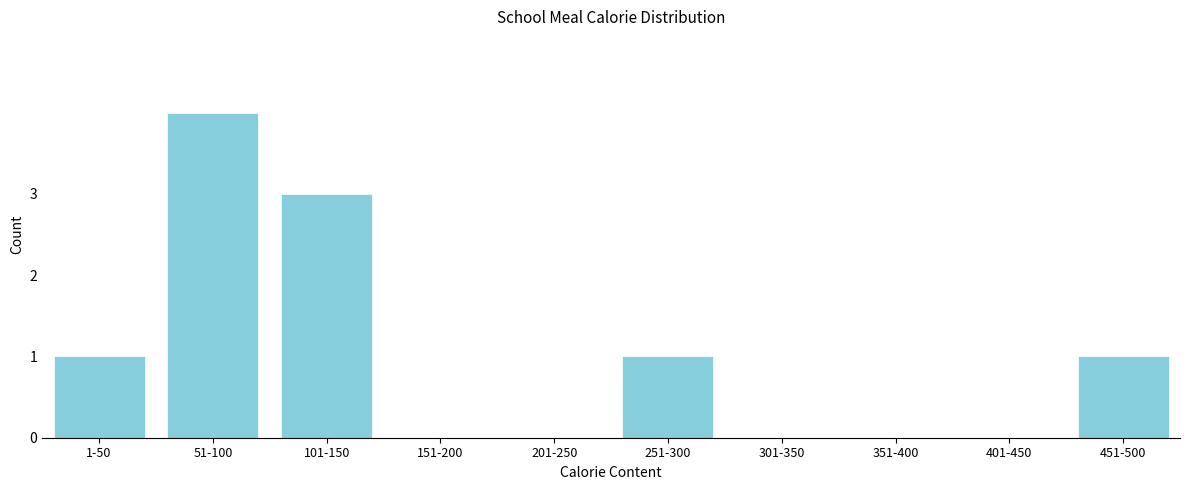

Reading left to right, list all the values displayed in this chart.

1-50=1	51-100=4	101-150=3	151-200=0	201-250=0	251-300=1	301-350=0	351-400=0	401-450=0	451-500=1